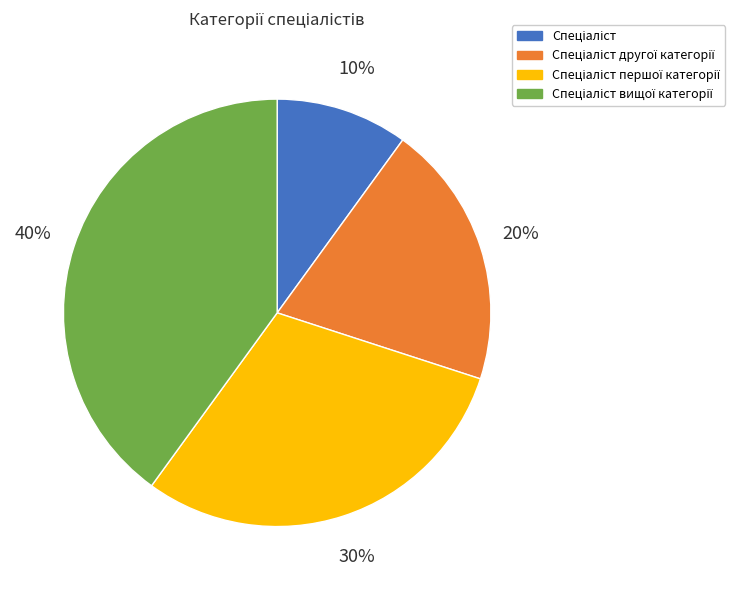

Is there a majority slice in this chart?

No